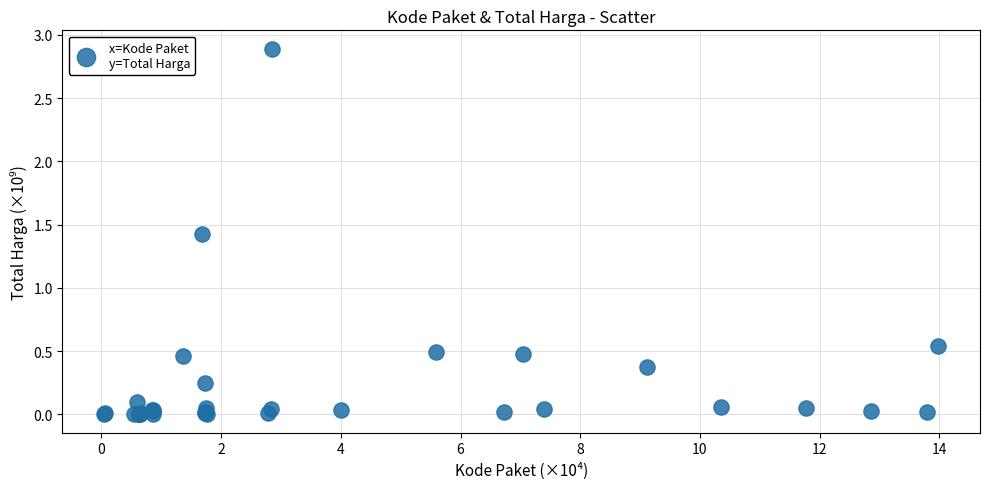

What Y value in the scatter plot is closest to 1?

1.4